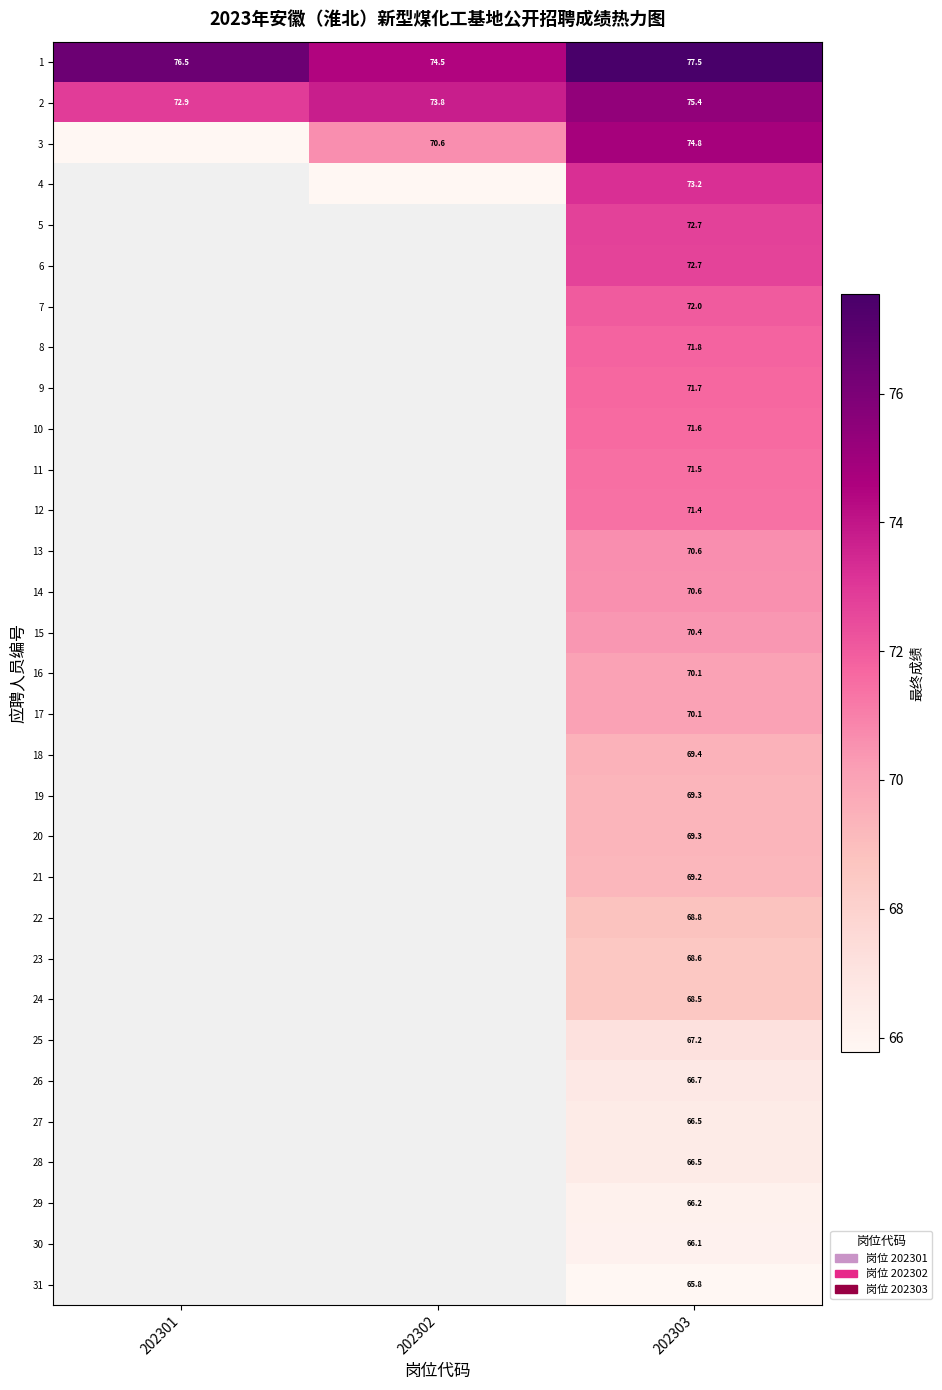

Is the value of 22 at 202303 greater than the value of 3 at 202302?

No